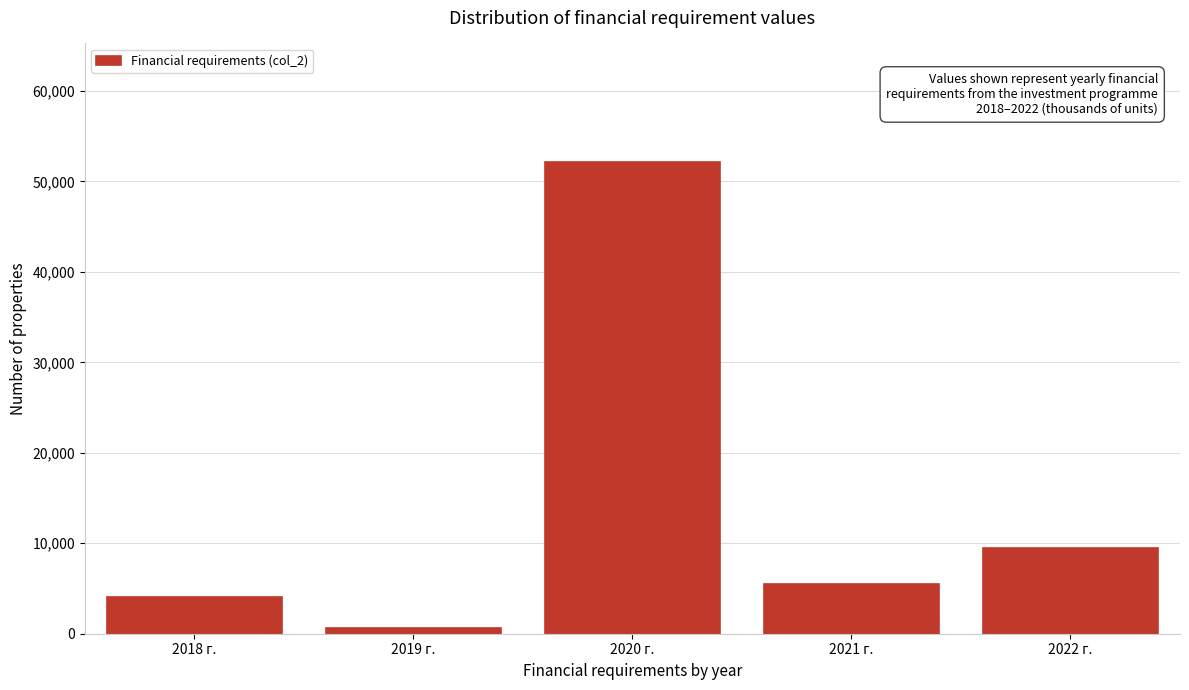

Reading right to left, list all the values displayed in this chart.

2022 г.=9488.9	2021 г.=5479.1	2020 г.=52199.4	2019 г.=683.9	2018 г.=4064.2